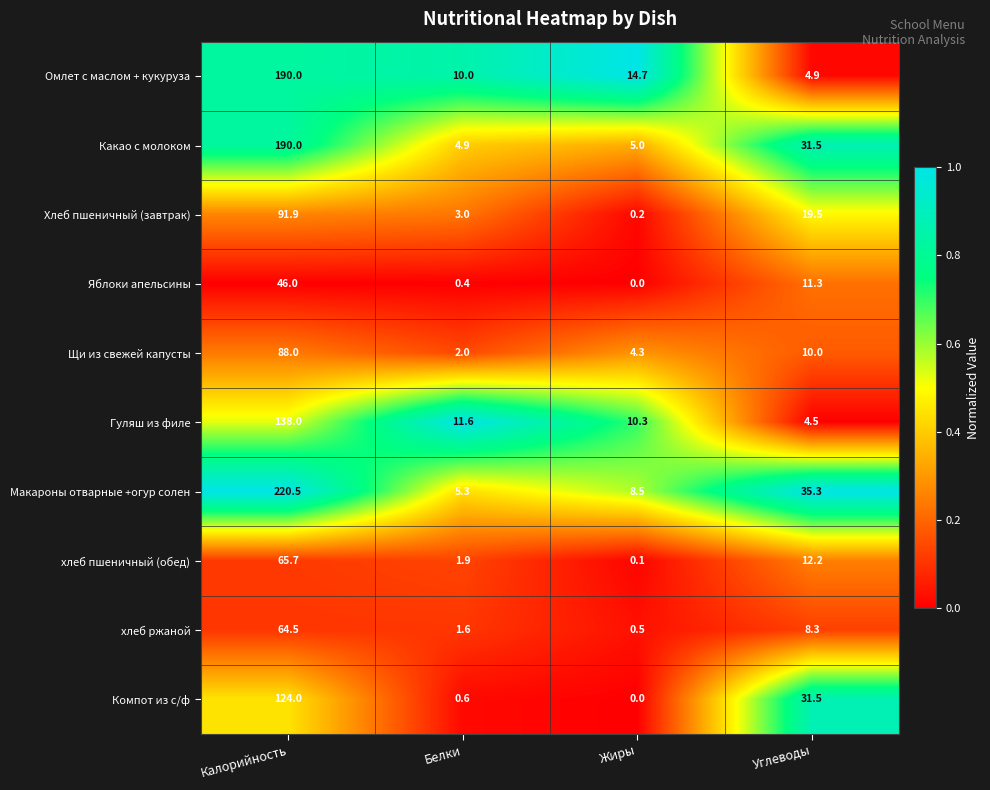

Which series has the largest range (max minus min)?

Макароны отварные +огур солен